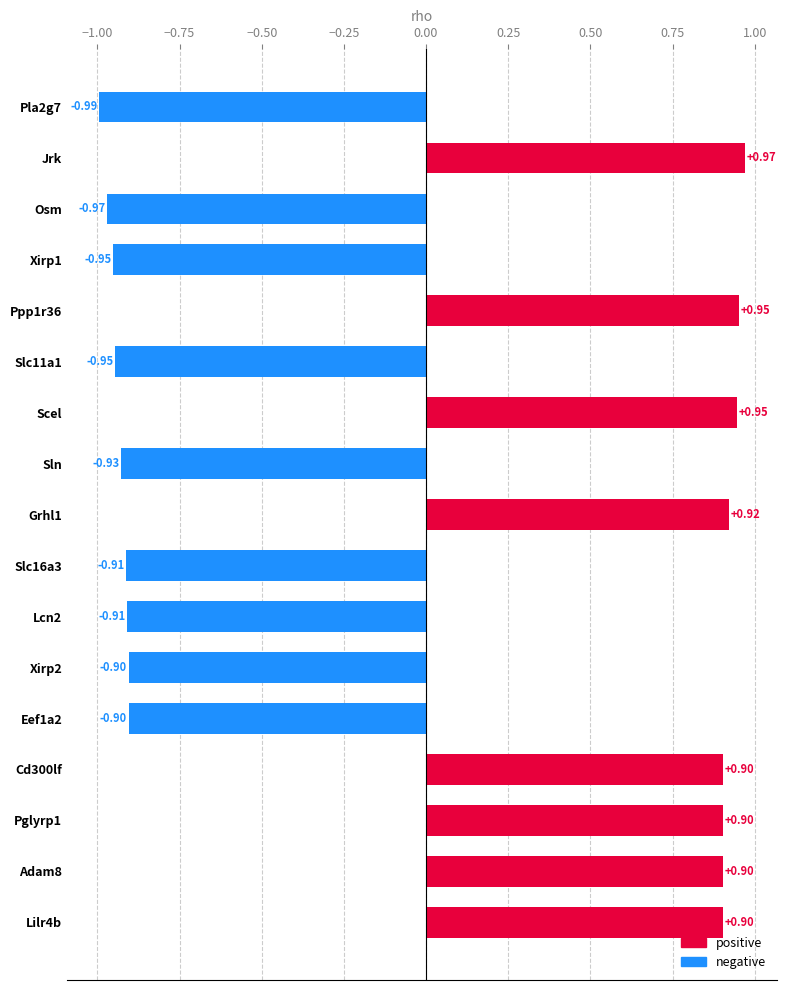

What is the label of the 16th bar from the bottom?

Jrk